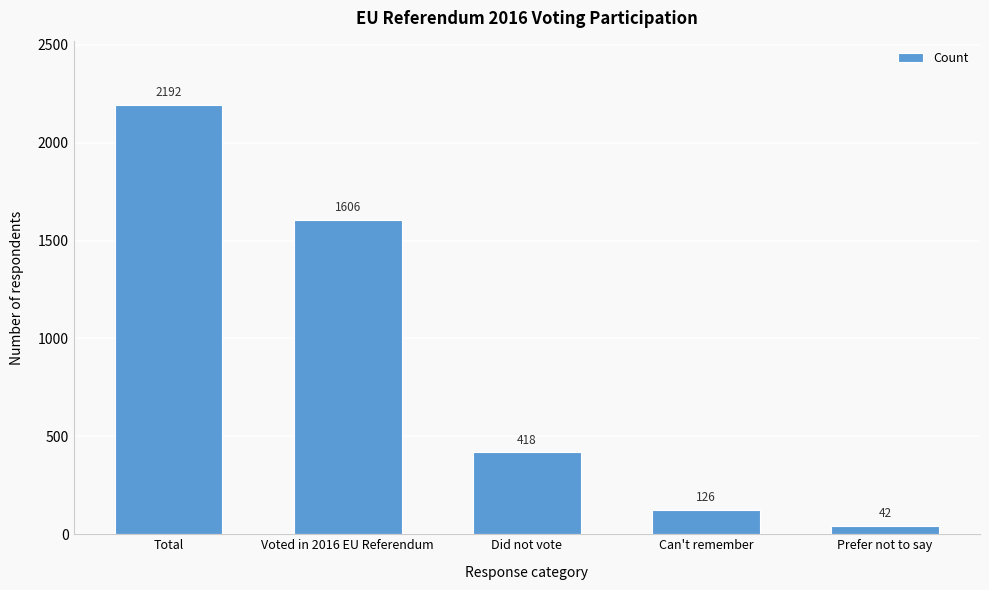

Reading left to right, what are all the values shown in this chart?

Total=2192	Voted in 2016 EU Referendum=1606	Did not vote=418	Can't remember=126	Prefer not to say=42